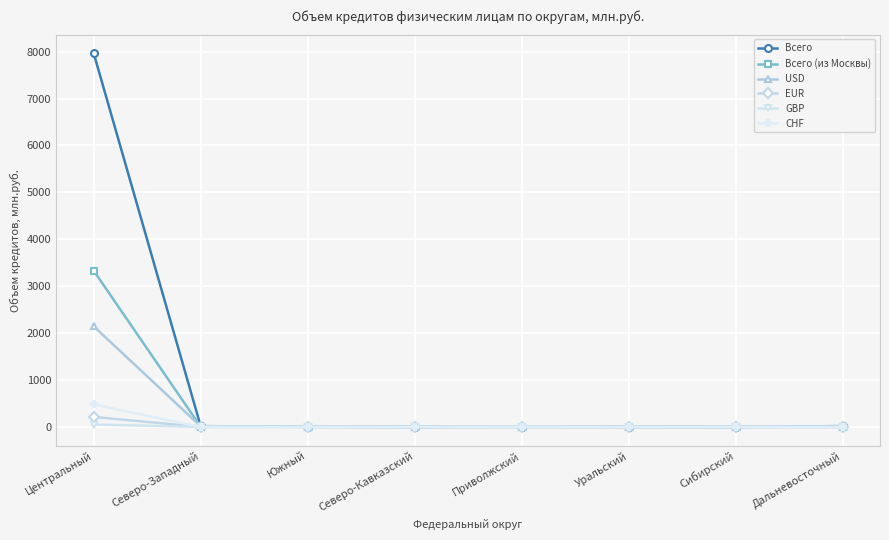

Which series has the largest total across all categories?

Всего